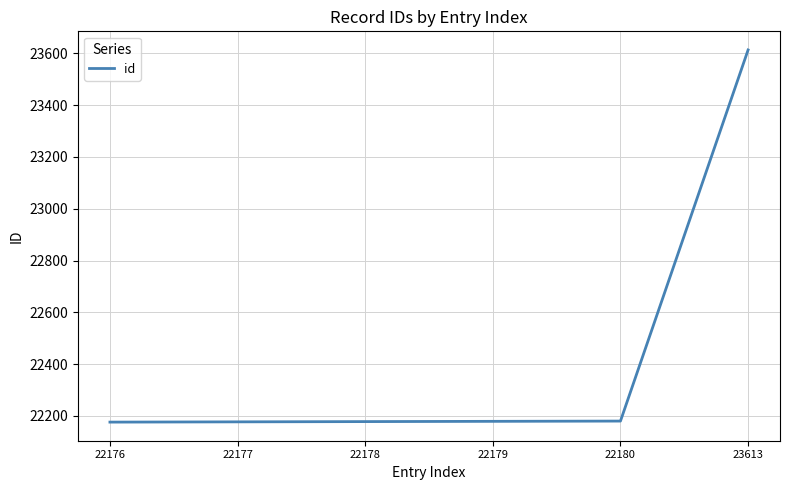

What is the average value?

22417